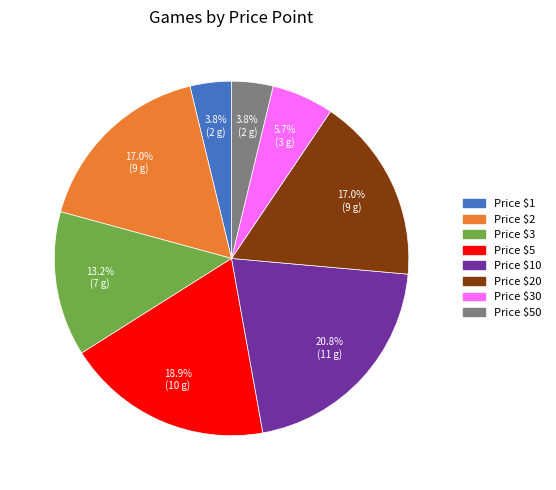

Is there any slice that represents more than half of the pie?

No